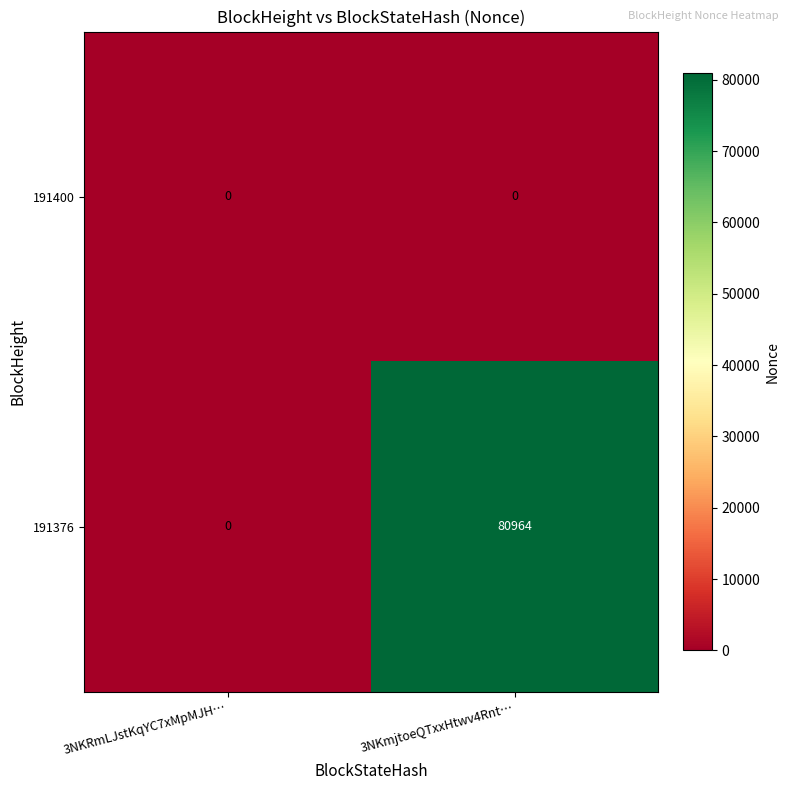

Which series has the widest spread of values?

191376